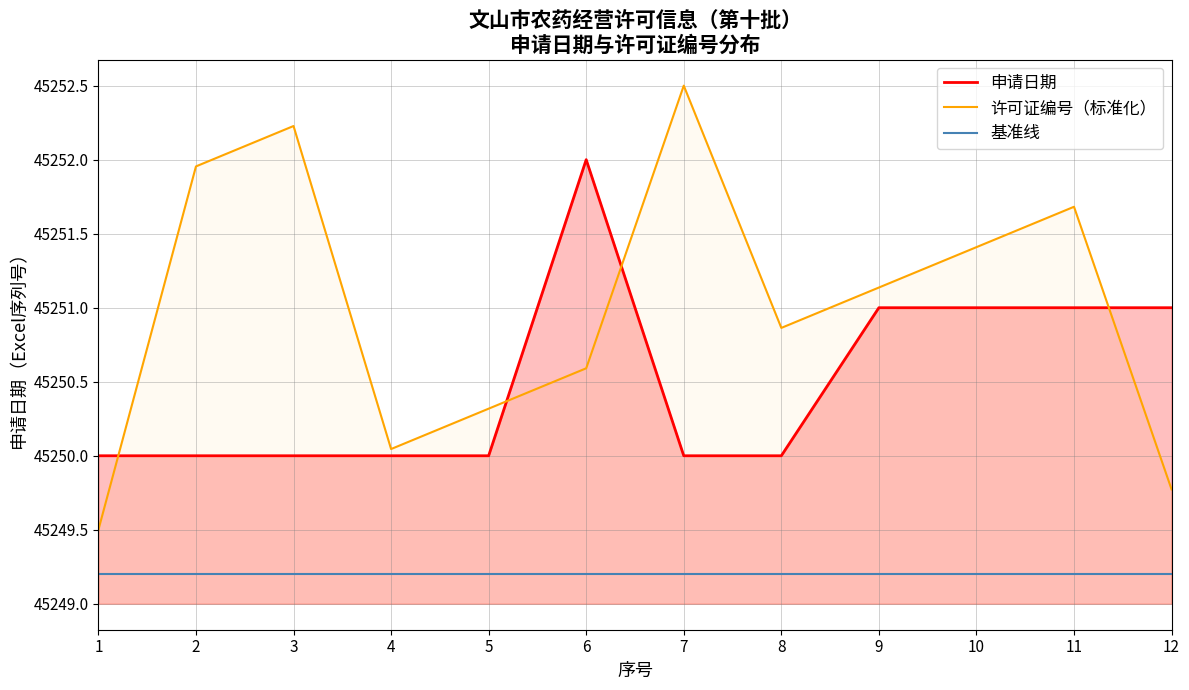

Which has a higher value, 10 or 7?

10